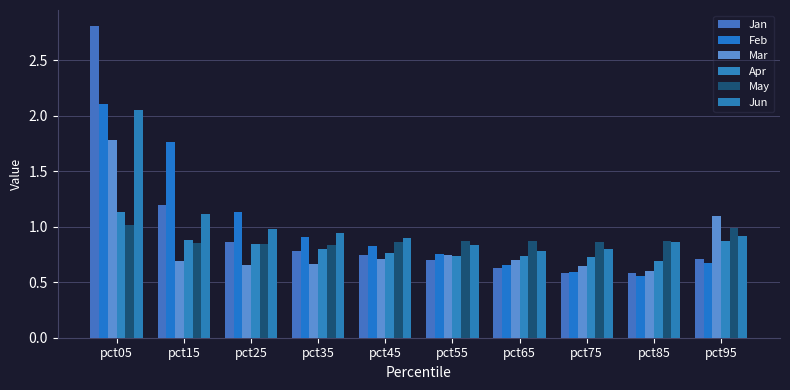

What is the minimum value shown in the chart?

0.6